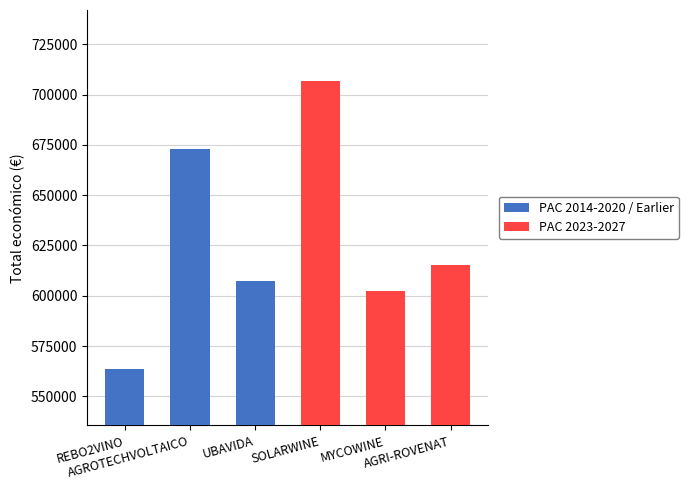

What is the approximate value of PAC 2014-2020 / Earlier at UBAVIDA?

607342.0